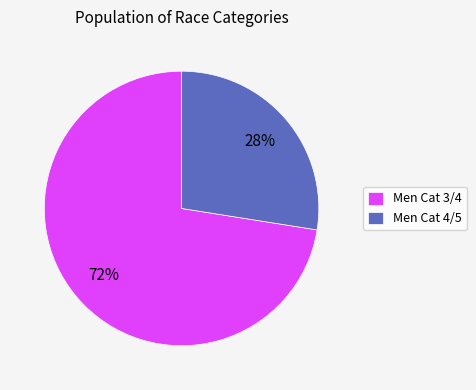

Does Men Cat 3/4 represent more than half of the total?

Yes